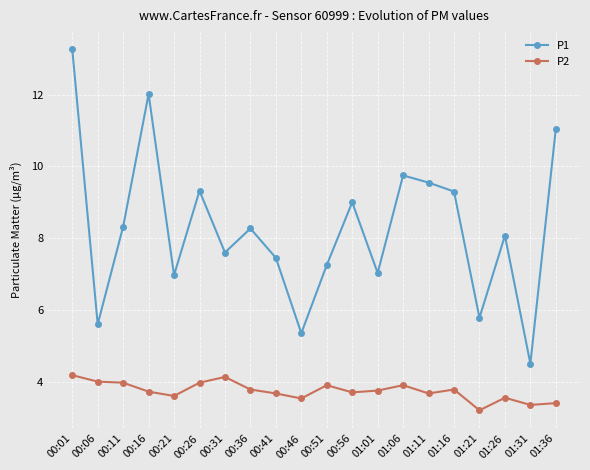

What position from the left is 00:56?

12